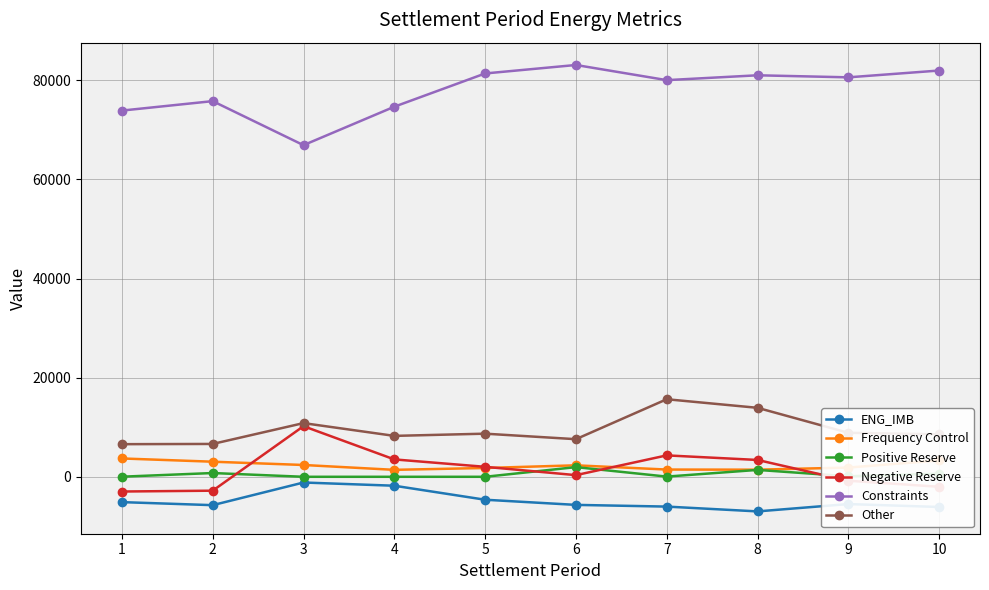

Does the chart have visible grid lines?

Yes